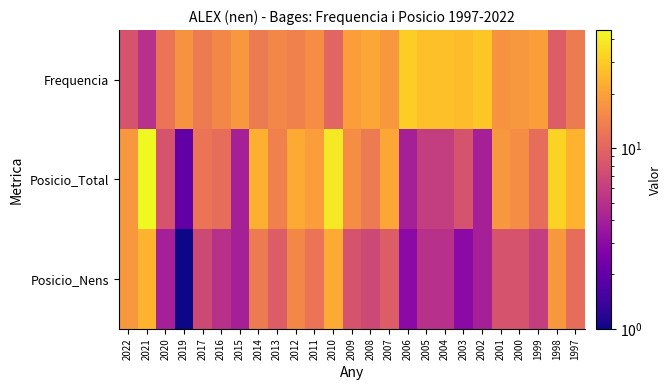

List the series in order of their overall mean, lowest first.

Posicio_Nens, Posicio_Total, Frequencia